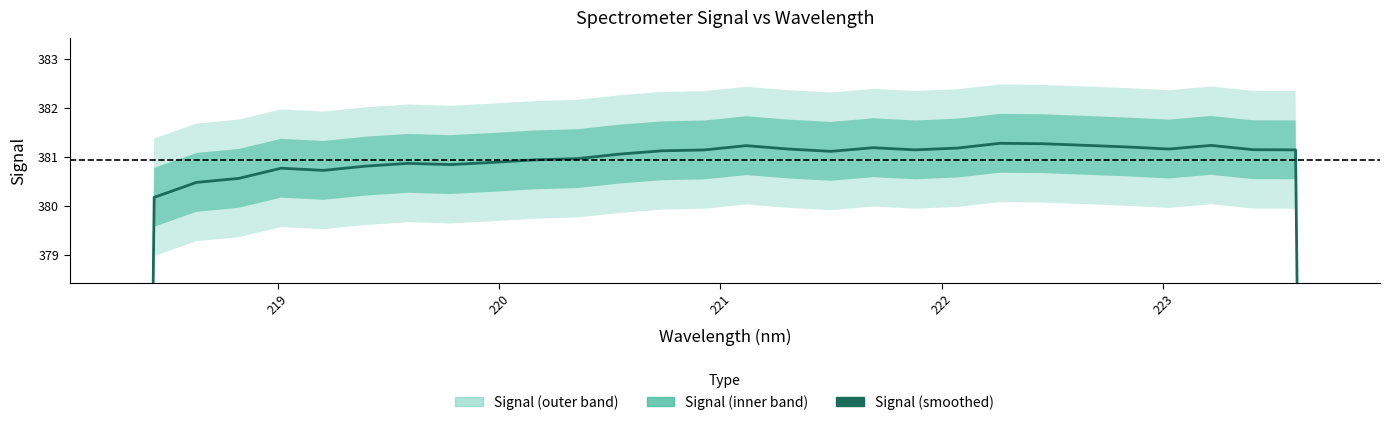

What is the value of the 24th point from the left?

381.3